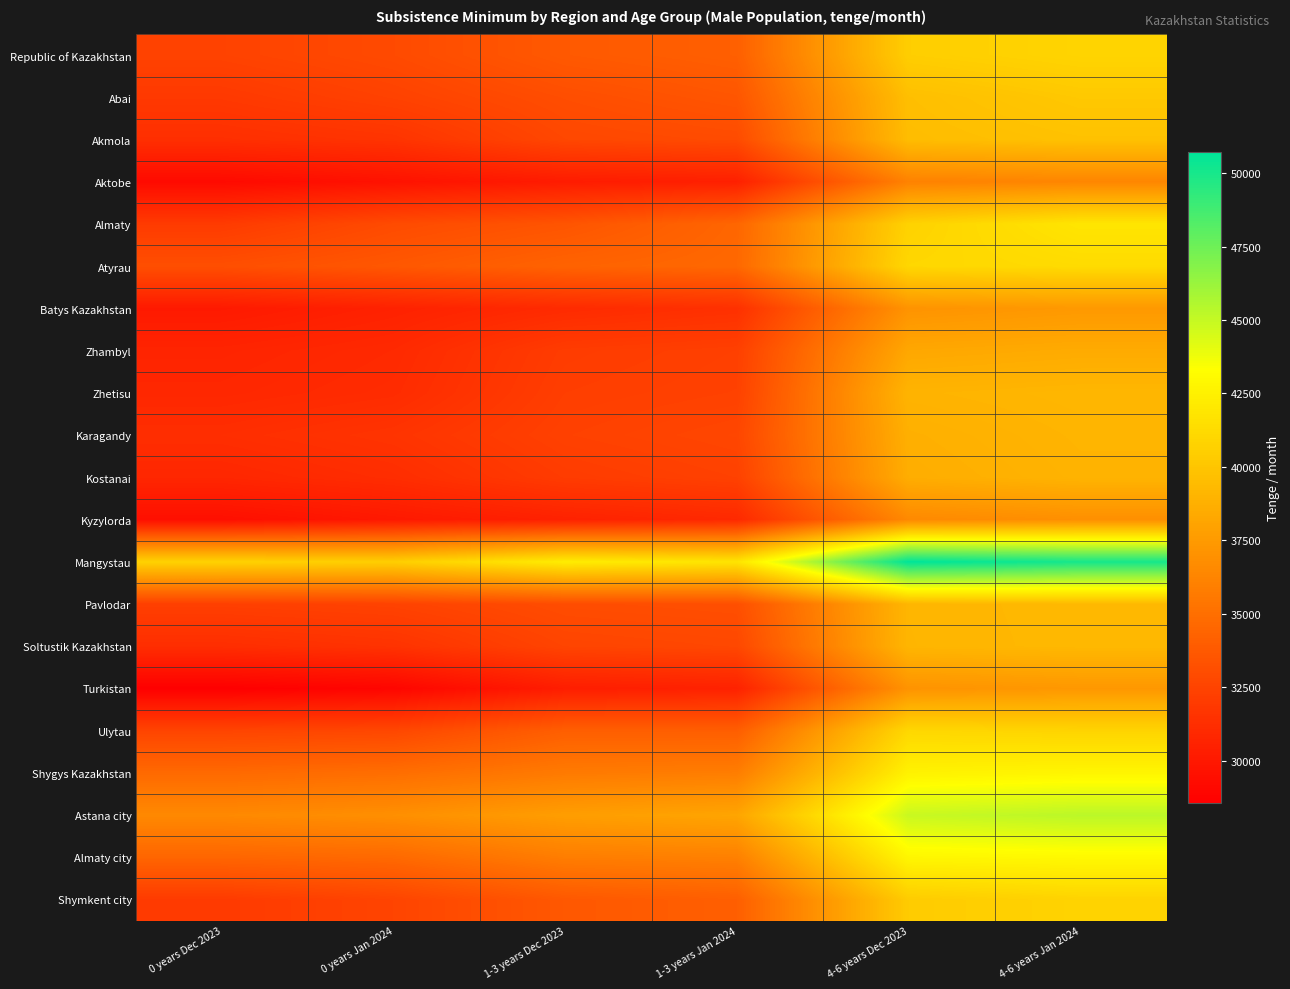

What is the difference between the highest and lowest values at 1-3 years Jan 2024?

11353